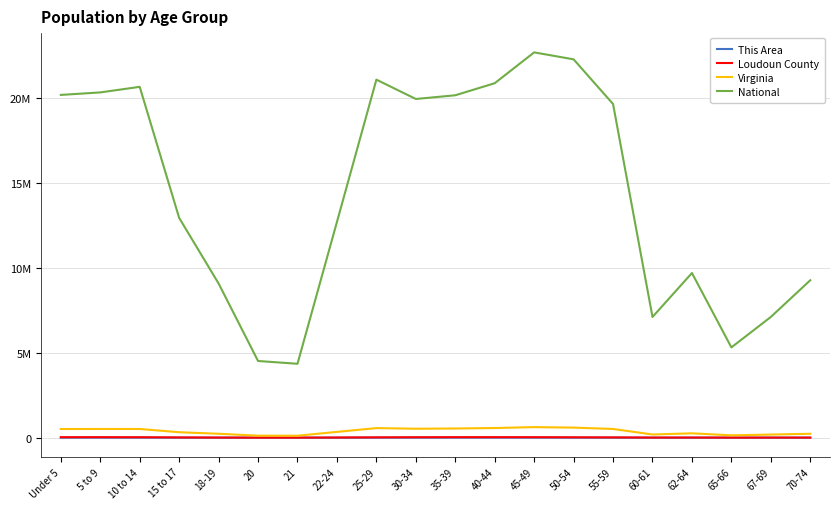

Reading right to left, extract all data points from this chart.

This Area: 52	48	48	98	94	241	458	665	811	768	548	279	124	39	52	132	350	692	826	713
Loudoun County: 4628	4146	3467	6613	5056	15167	21111	27741	29563	29390	24666	18817	8307	2238	2175	5608	13625	25273	28998	27538
Virginia: 229502	182148	138154	255740	186629	512595	592845	621155	568865	540063	526077	564342	339728	114918	117445	230008	320957	511246	511849	509625
National: 9278166	7115361	5319902	9704197	7113727	19664805	22298125	22708591	20890964	20179642	19962099	21101849	12712576	4354294	4519129	9086089	12954254	20677194	20348657	20201362